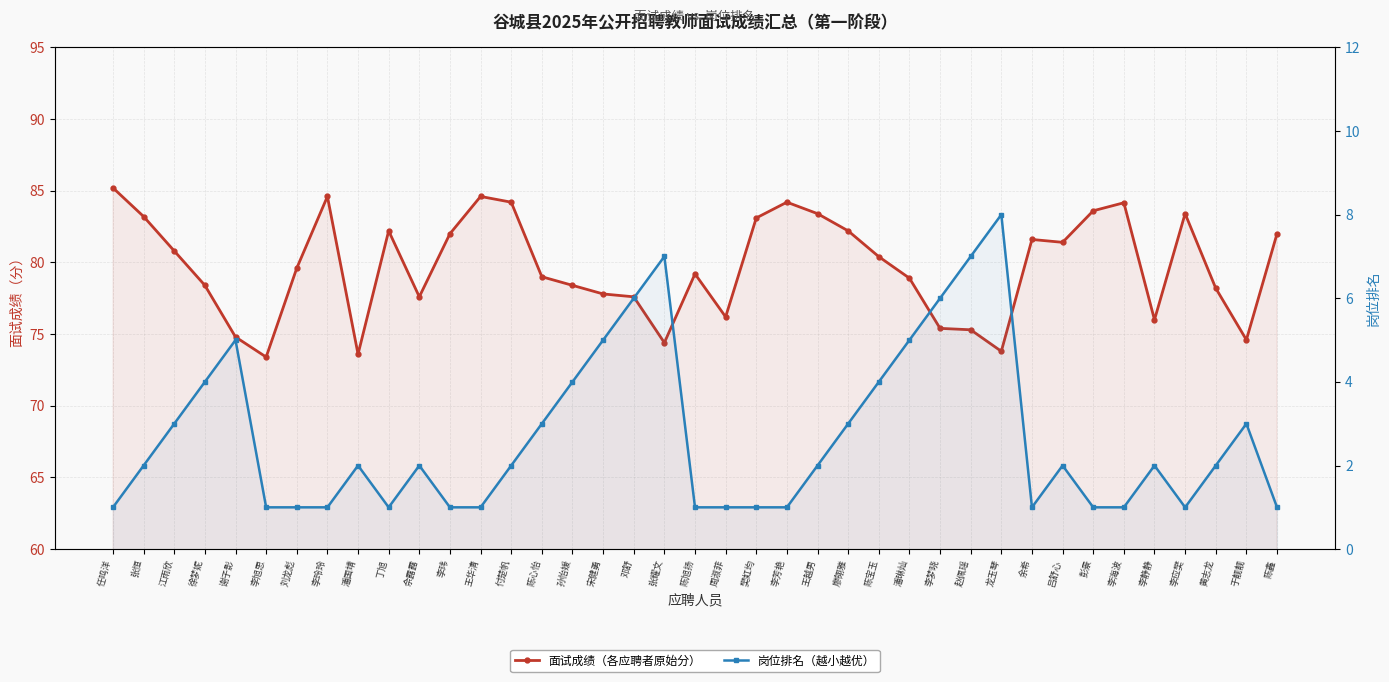

At which category is the sum across all series the highest?

任鸣洋